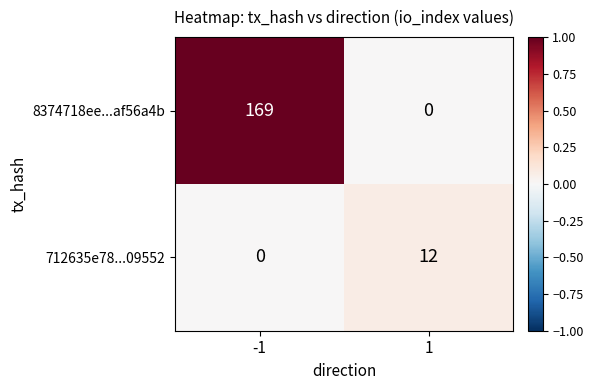

How many positive values does the 8374718ee...af56a4b series have?

1